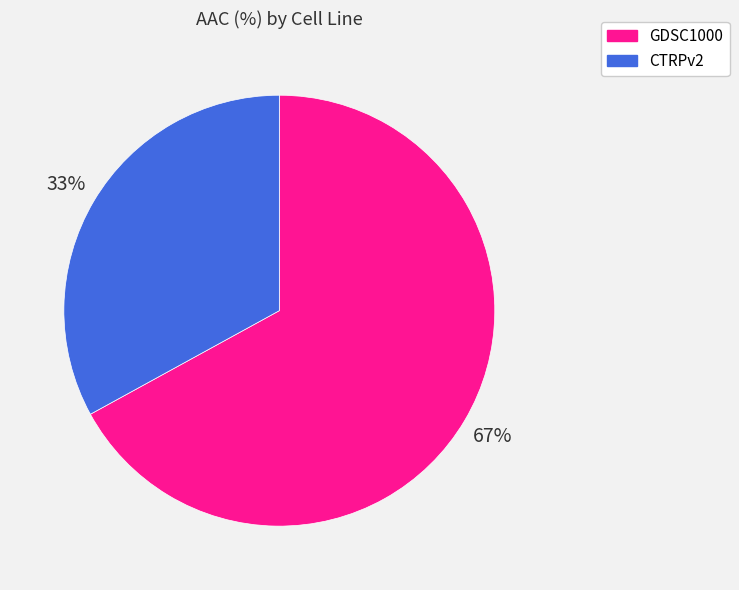

Which category has the smallest portion of the pie?

CTRPv2